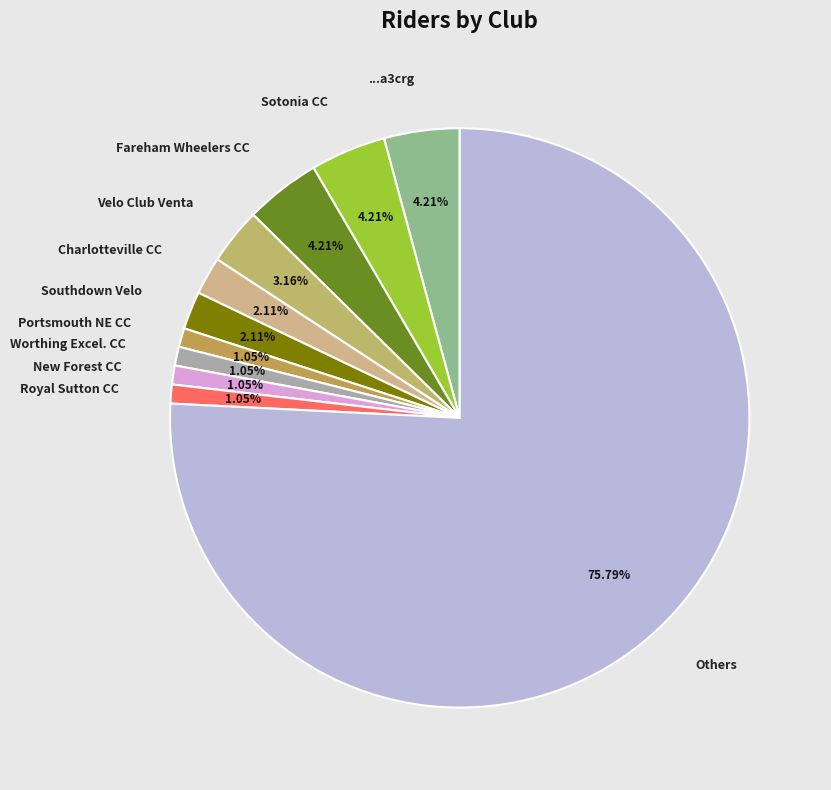

Approximately how many times larger is the value at Charlotteville CC compared to Portsmouth NE CC?

2.0